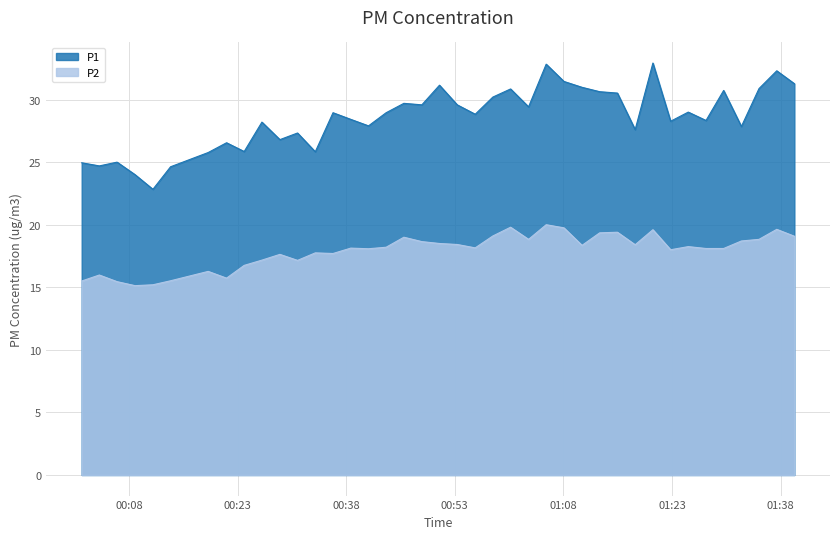

Is the value of P1 at 2023-02-02T01:22:48 greater than the value of P2 at 2023-02-02T01:08:04?

Yes